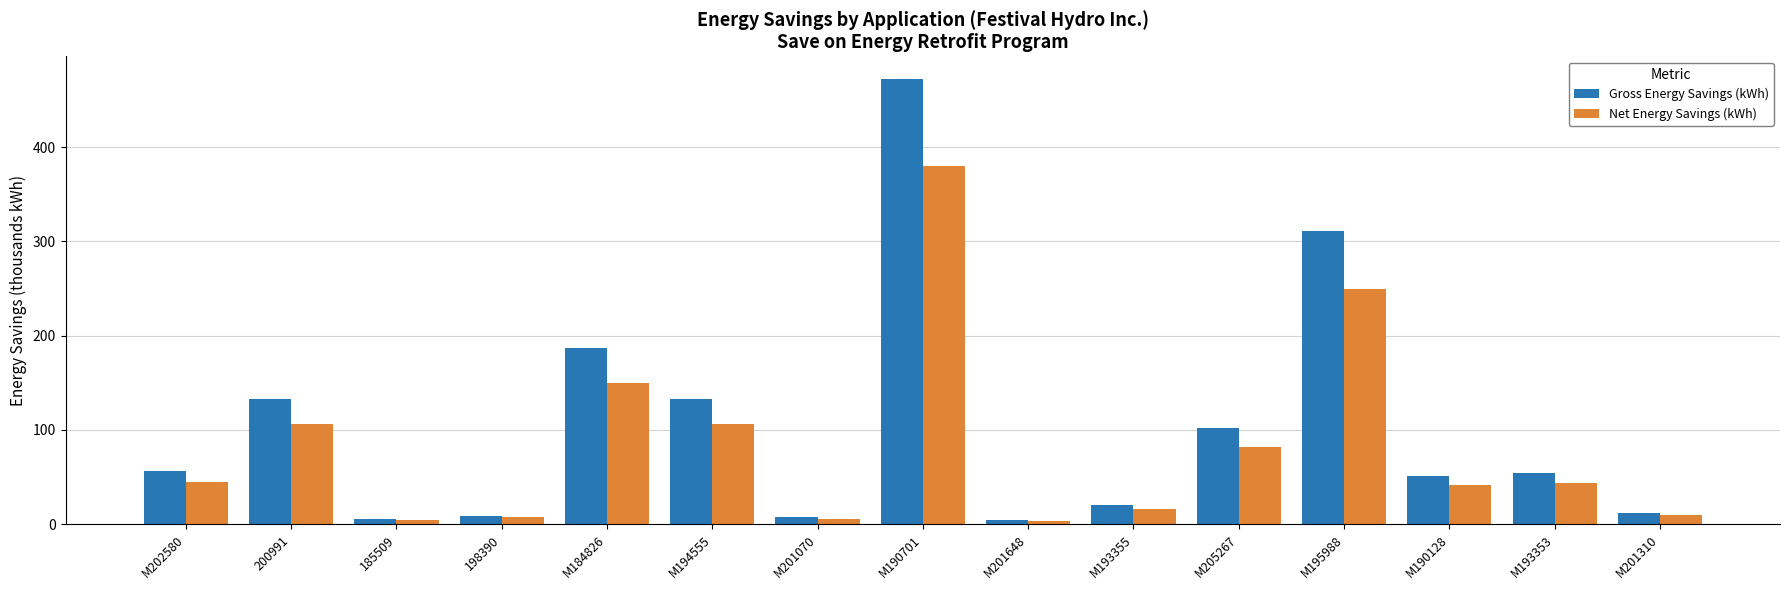

Read the Gross Energy Savings (kWh) value at M205267.

101.8